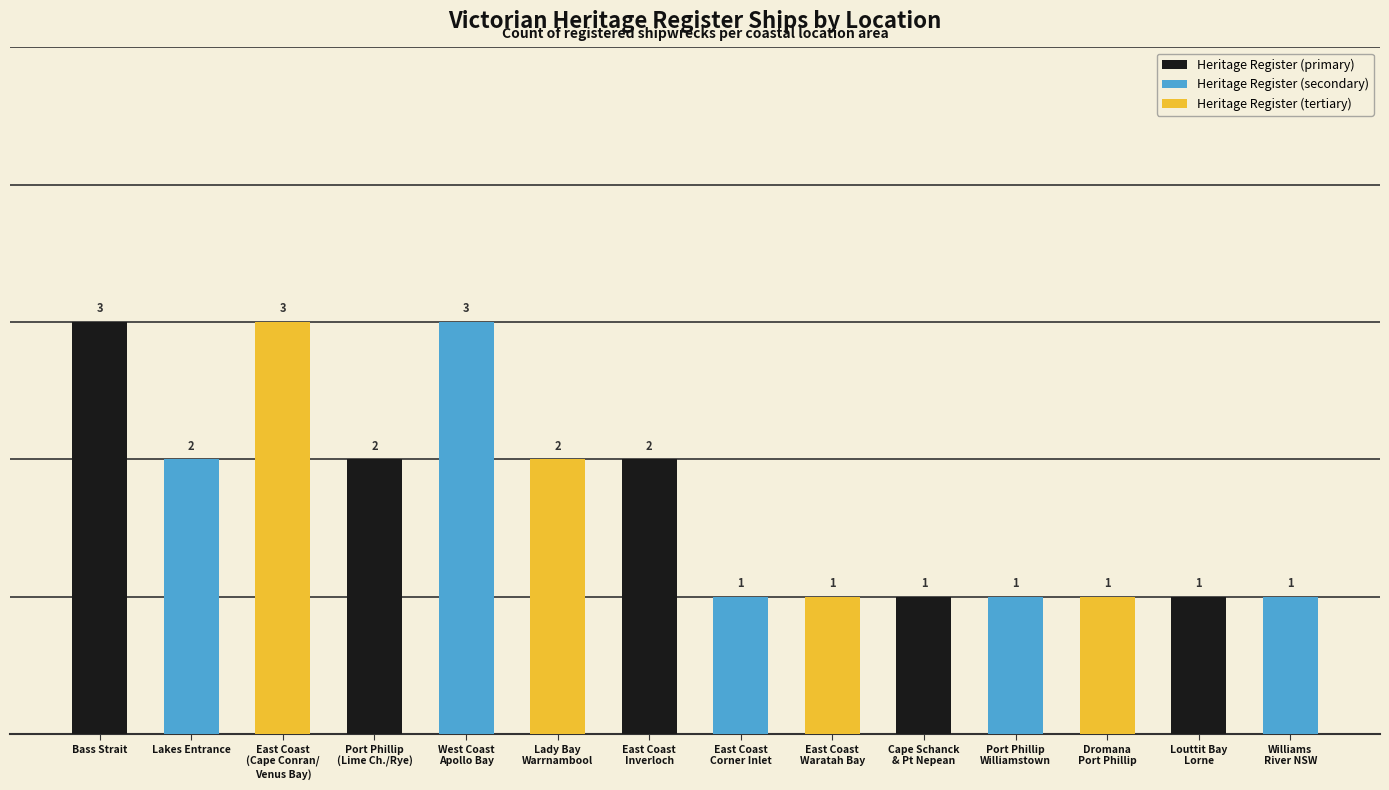

How many values are between 1 and 2?

11